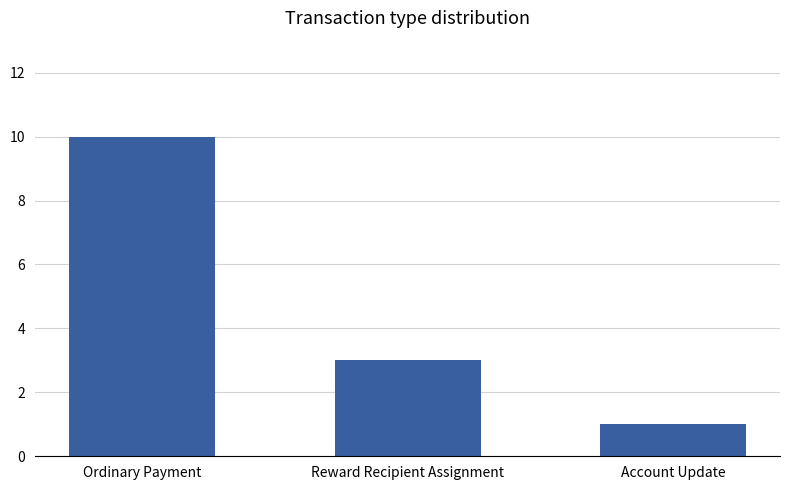

What position from the right is Account Update?

1